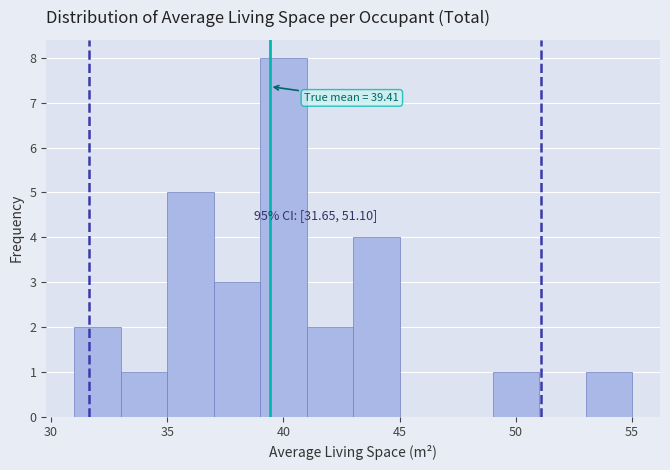

Over which range of the x-axis is the bar tallest?

39 to 41